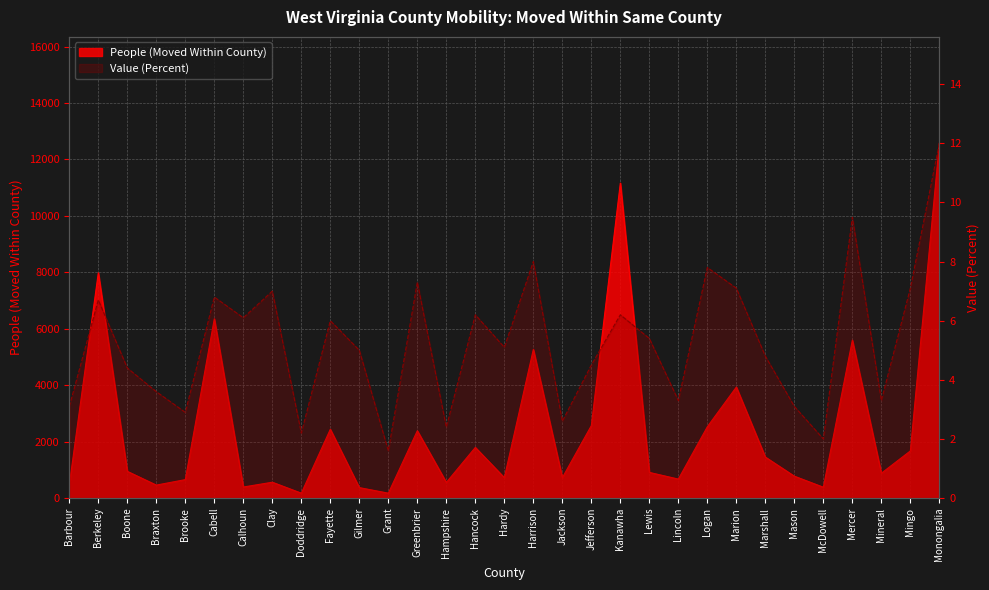

What is the label of the 10th point from the right?

Lincoln